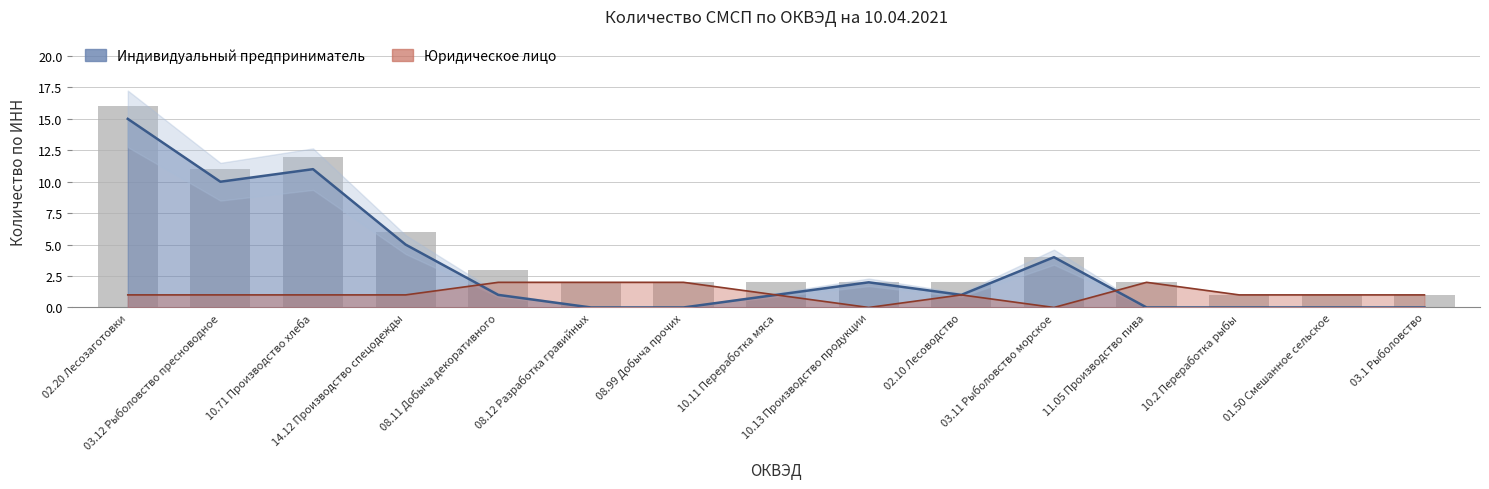

What are all the series names shown in the legend?

Индивидуальный предприниматель, Юридическое лицо